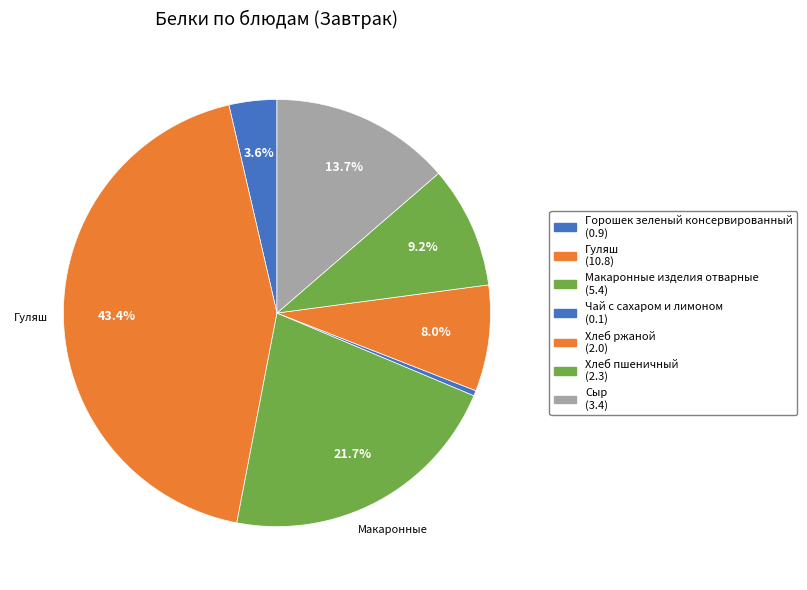

What is the change in value from Гуляш to Чай с сахаром и лимоном?

-10.7